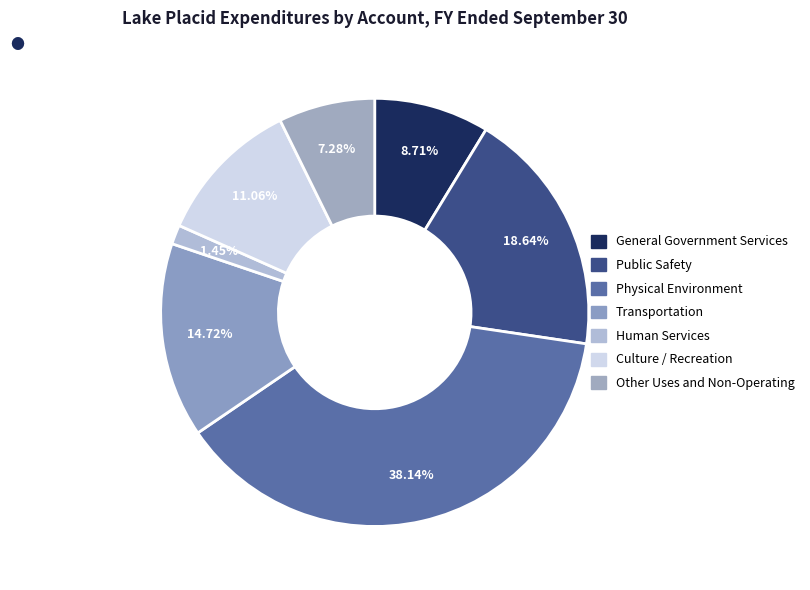

Does any single category account for the majority?

No